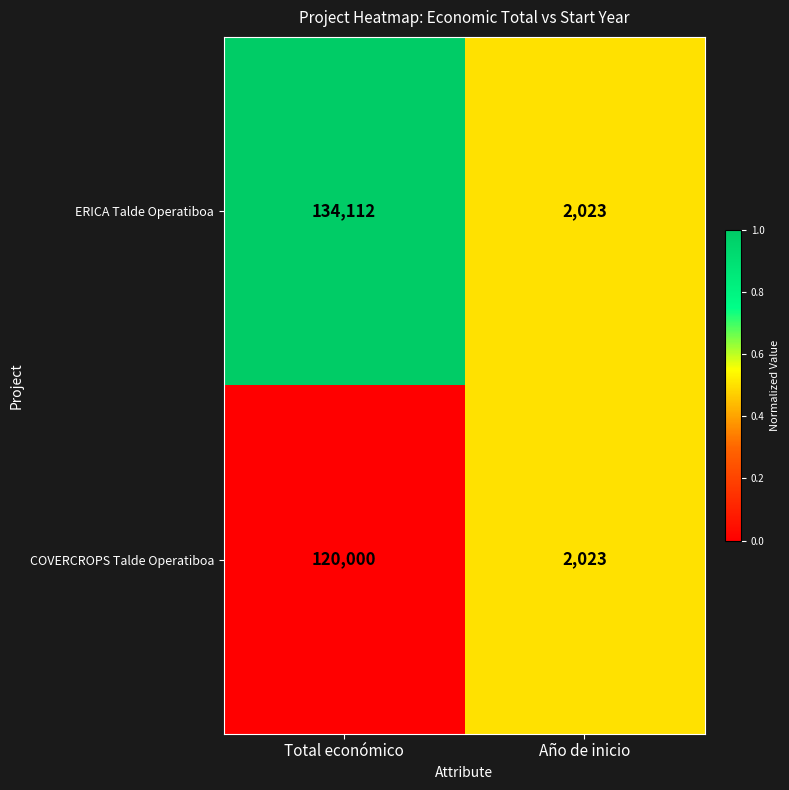

Which category has the lowest value in the ERICA Talde Operatiboa series?

Año de inicio